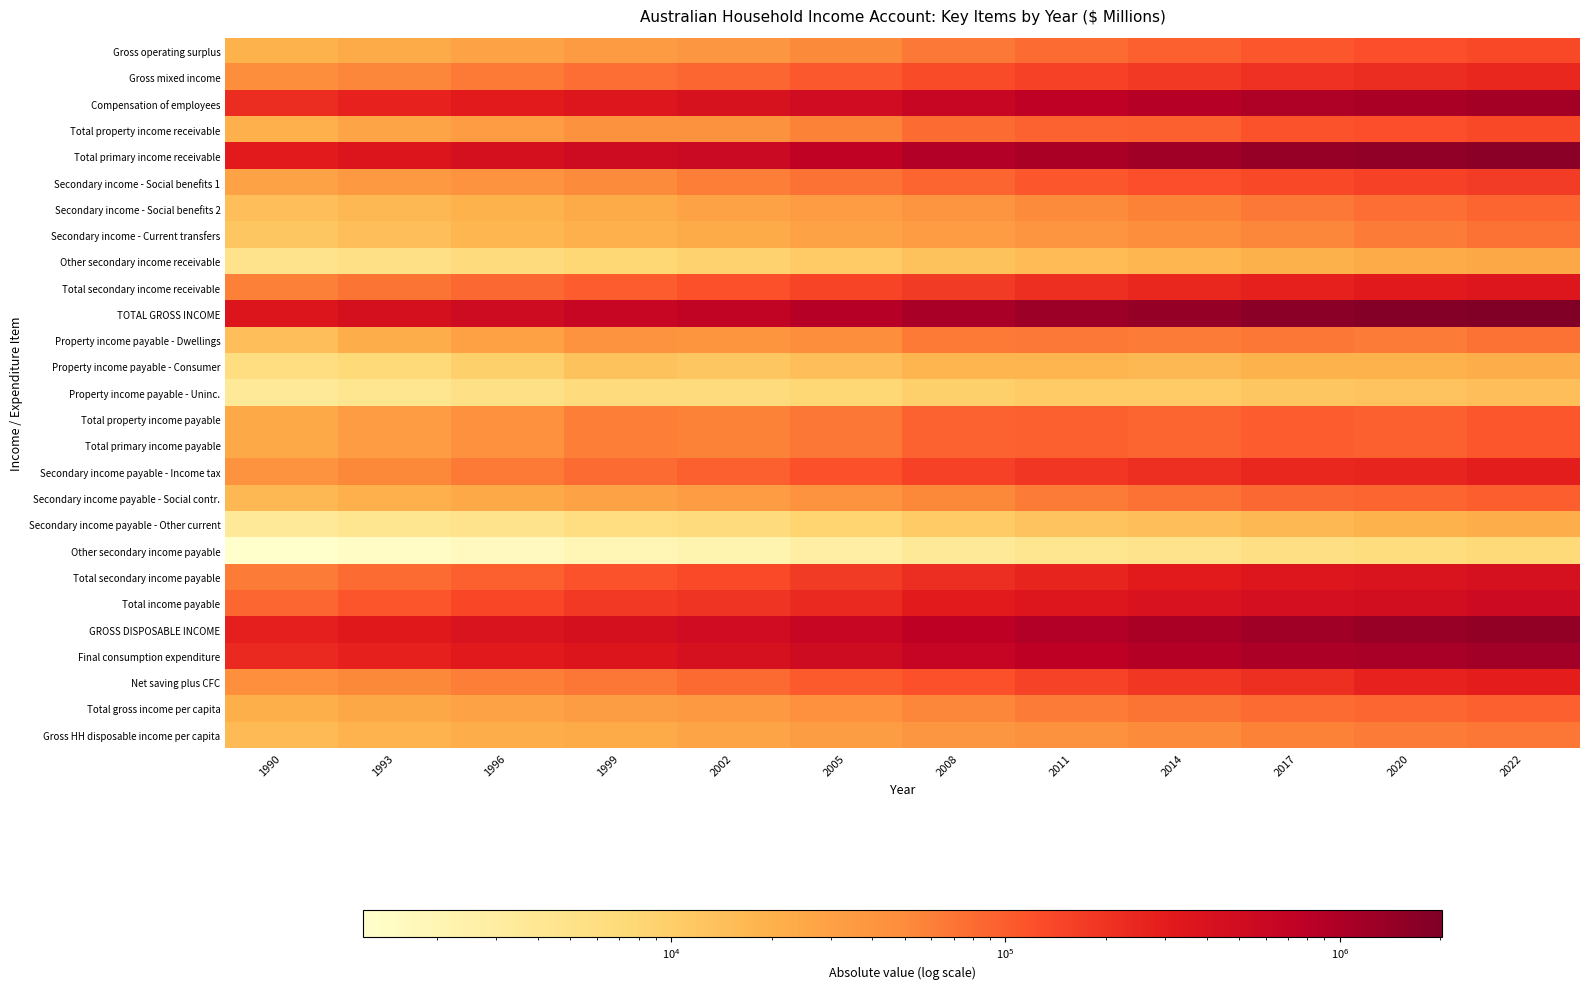

List the series in order of their peak value, highest first.

TOTAL GROSS INCOME, Total primary income receivable, GROSS DISPOSABLE INCOME, Final consumption expenditure, Compensation of employees, Total income payable, Total secondary income payable, Total secondary income receivable, Secondary income payable - Income tax, Net saving plus CFC, Gross mixed income, Secondary income - Social benefits 1, Gross operating surplus, Total property income receivable, Total property income payable, Total primary income payable, Secondary income payable - Social contr., Total gross income per capita, Secondary income - Social benefits 2, Secondary income - Current transfers, Property income payable - Dwellings, Gross HH disposable income per capita, Other secondary income receivable, Property income payable - Consumer, Secondary income payable - Other current, Property income payable - Uninc., Other secondary income payable